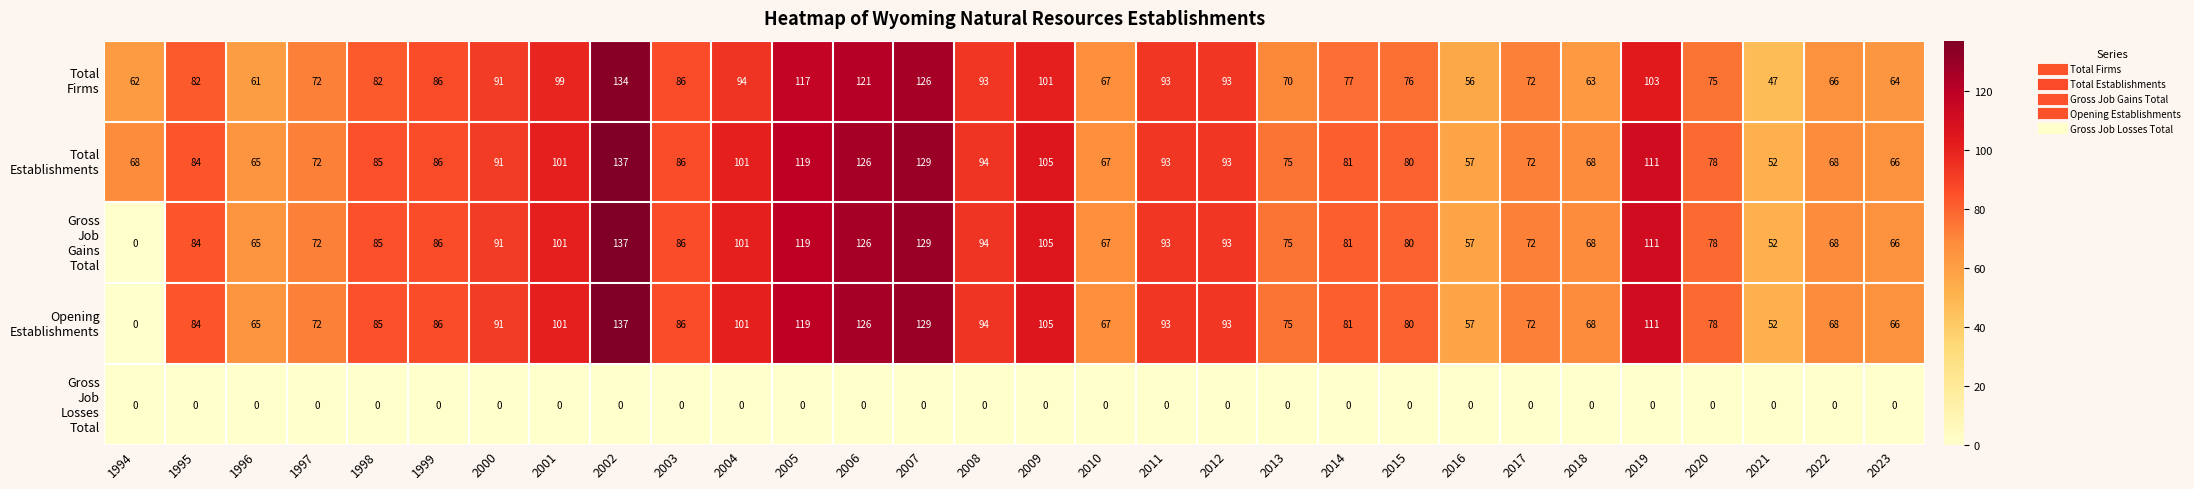

At how many categories does at least one series exceed 24?

30